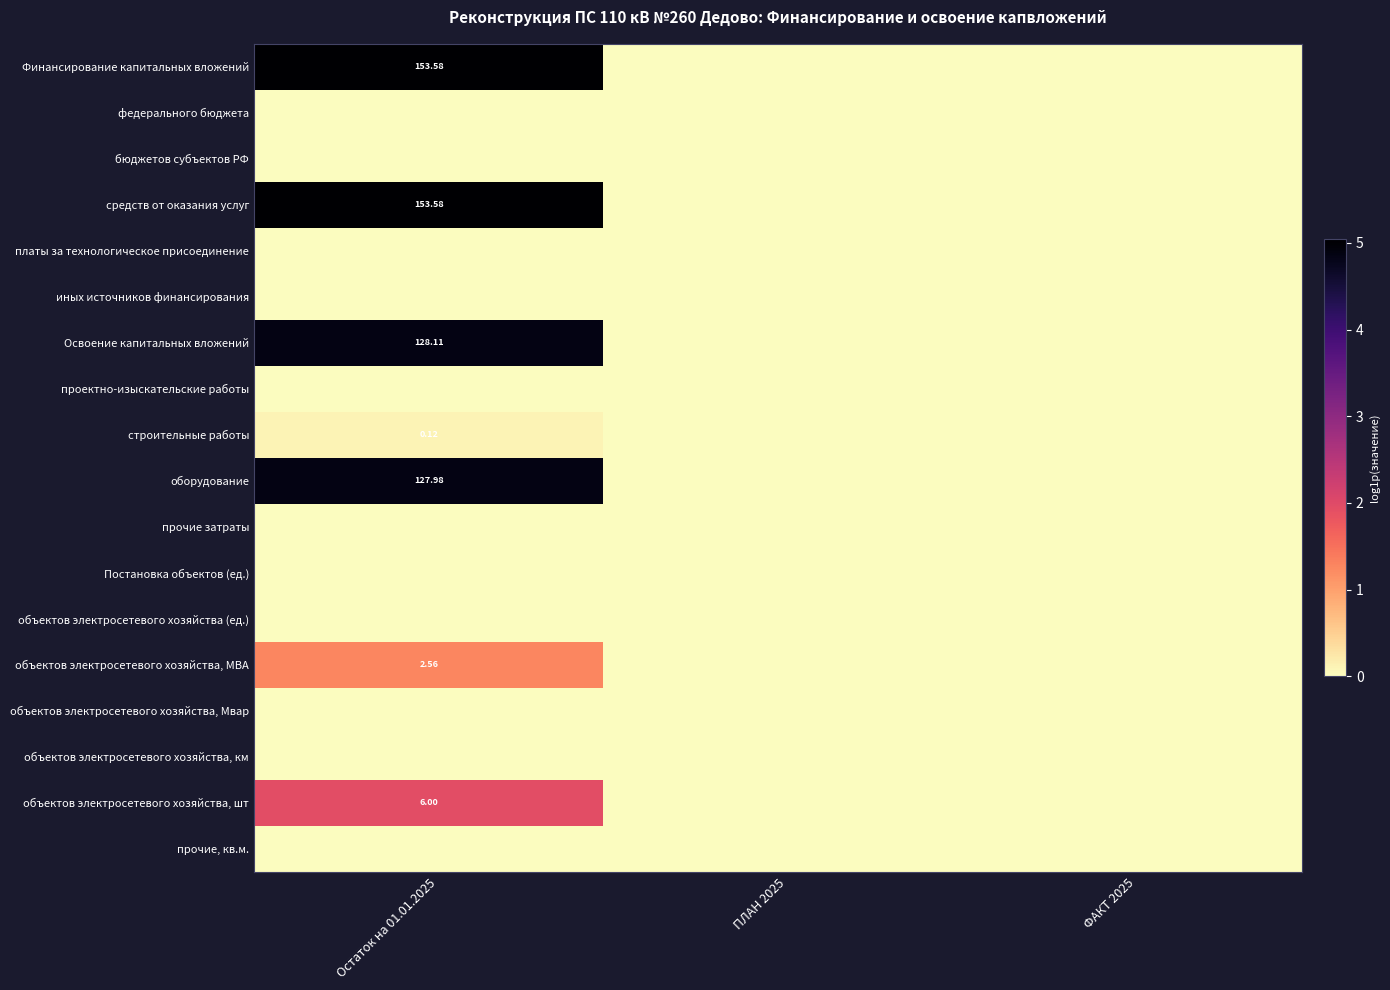

Between Остаток на 01.01.2025 and ФАКТ 2025, which series saw the biggest shift?

Финансирование капитальных вложений